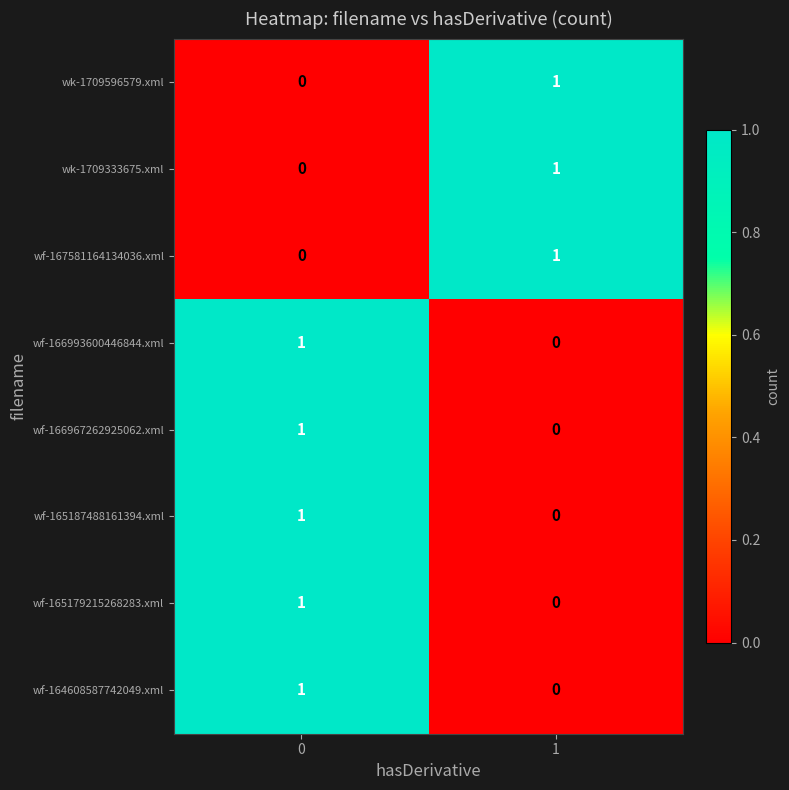

How many series are shown in this chart?

8